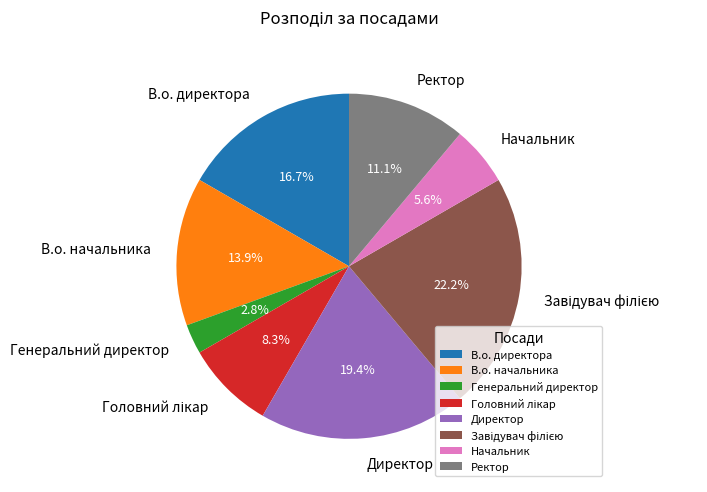

Approximately how many times larger is the value at Генеральний директор compared to В.о. директора?

0.2